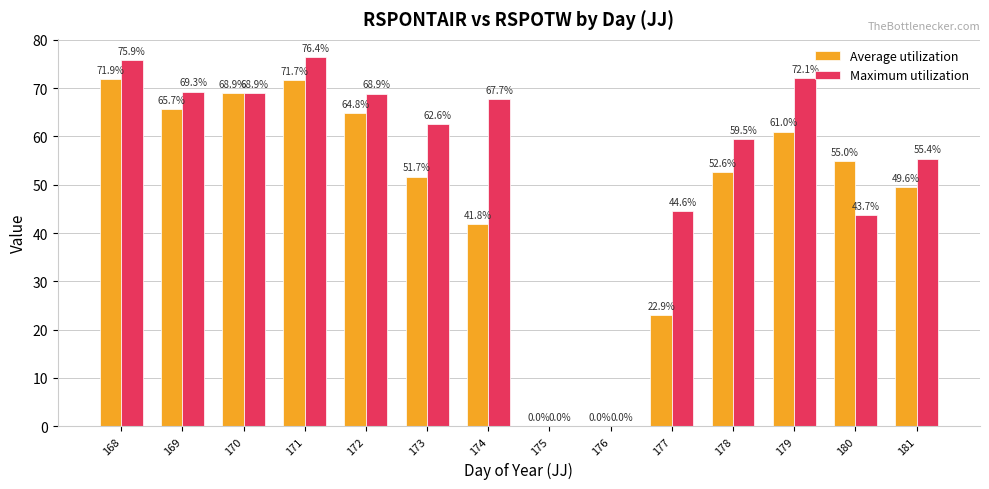

Which label corresponds to the largest value in the chart?

171